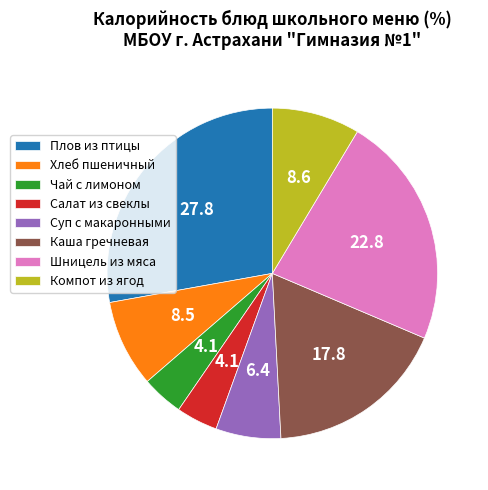

Is it true that Салат из свеклы is 4% of the pie?

True